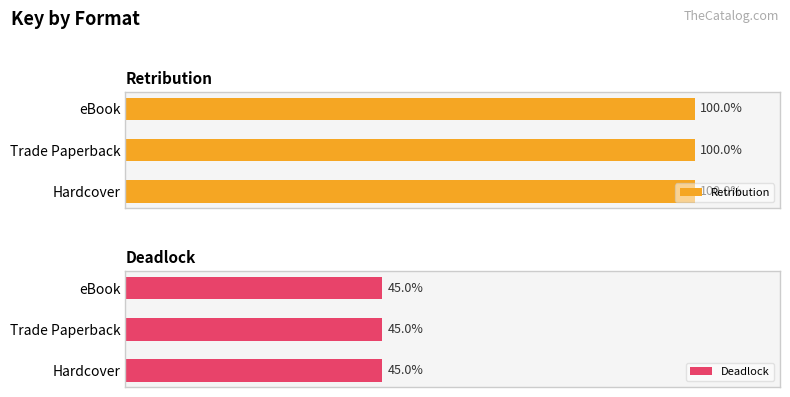

How many groups of bars are there?

3